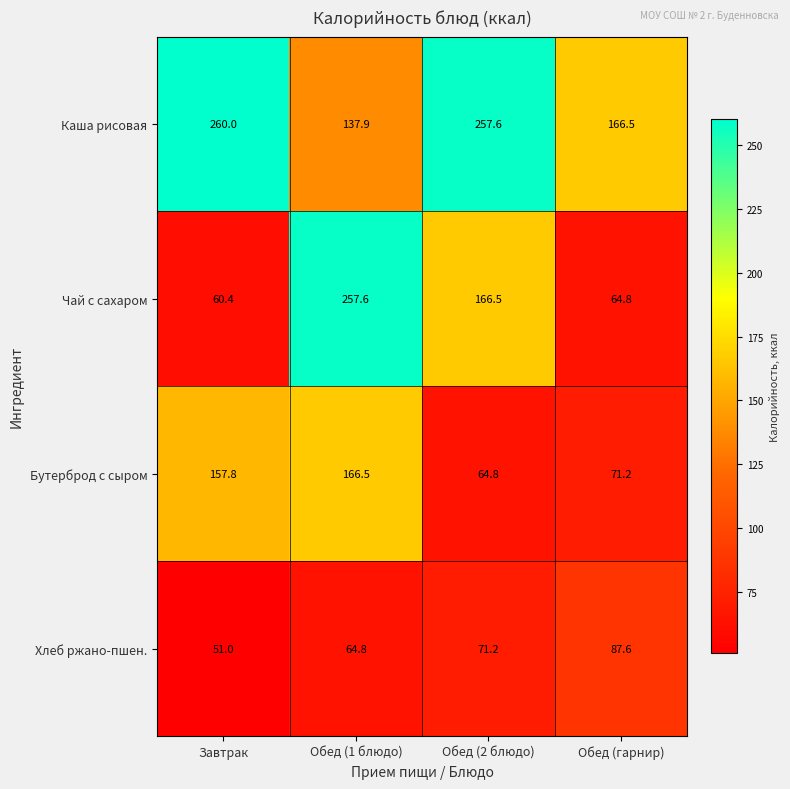

What is the sum of the Чай с сахаром values at Обед (гарнир) and Обед (1 блюдо)?

322.4